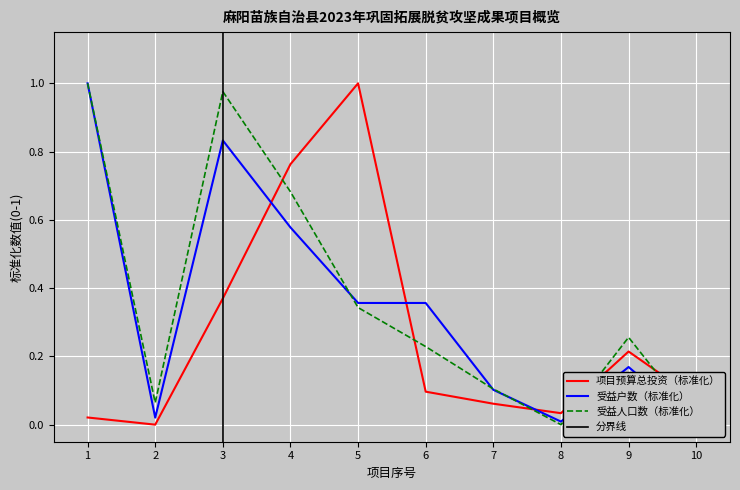

The 受益人口数（标准化） series shows 0.4 at 9. True or false?

False